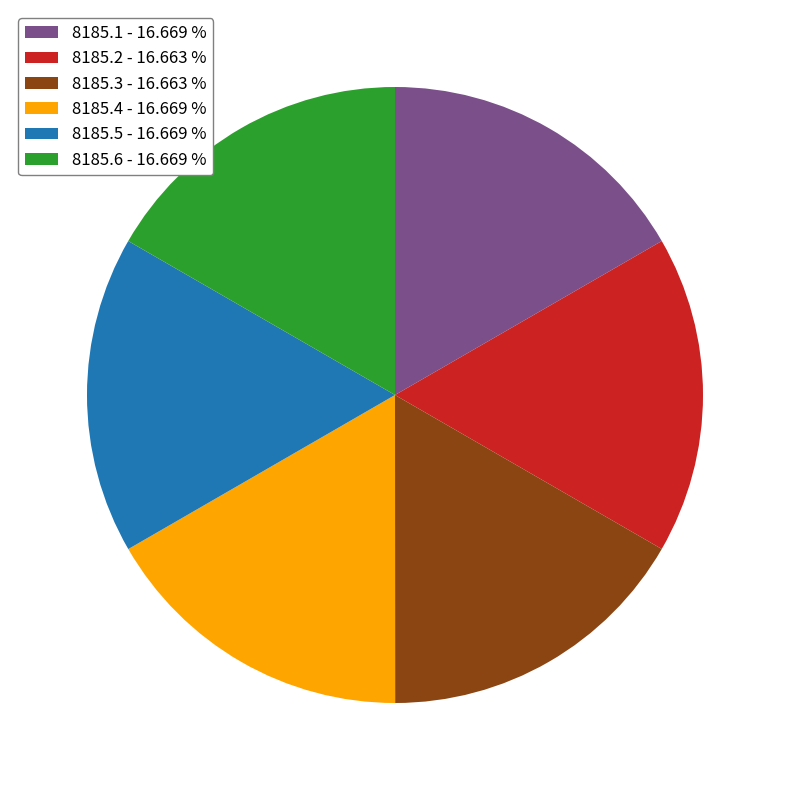

The 8185.1 slice represents 27% of the pie. True or false?

False